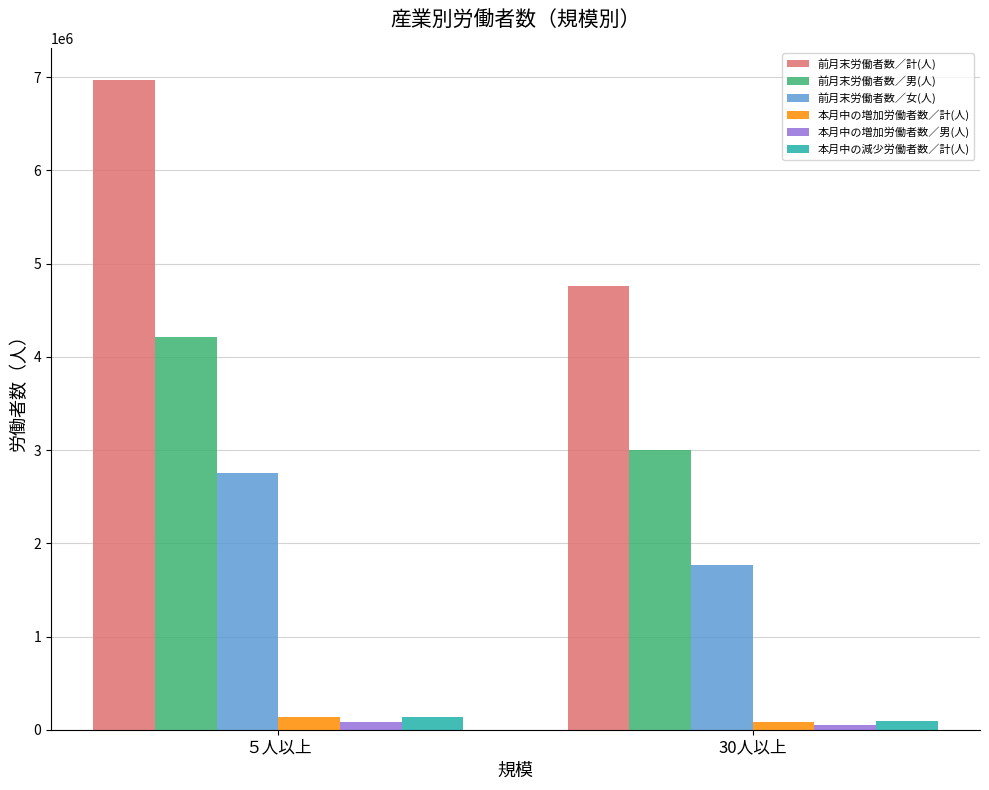

What is the average value of the 前月末労働者数／計(人) series?

5864702